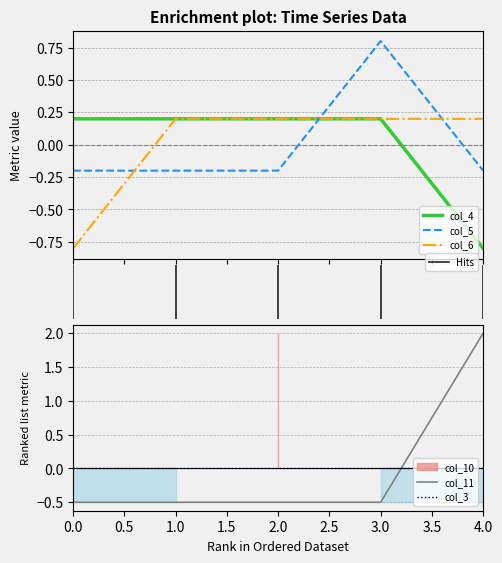

How many categories are shown in the chart?

5